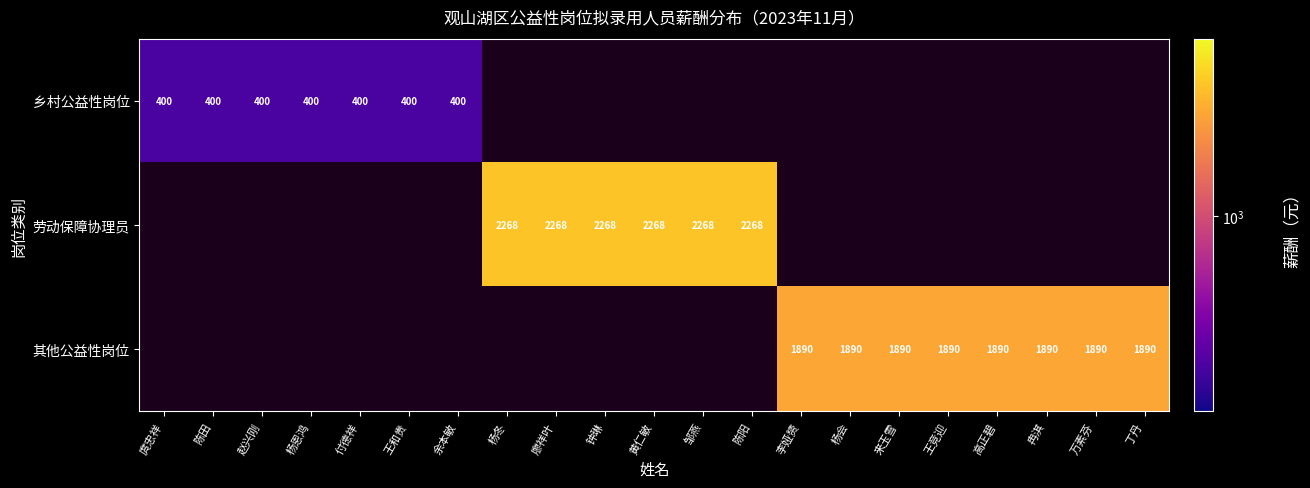

At how many categories does at least one series exceed 2111?

6